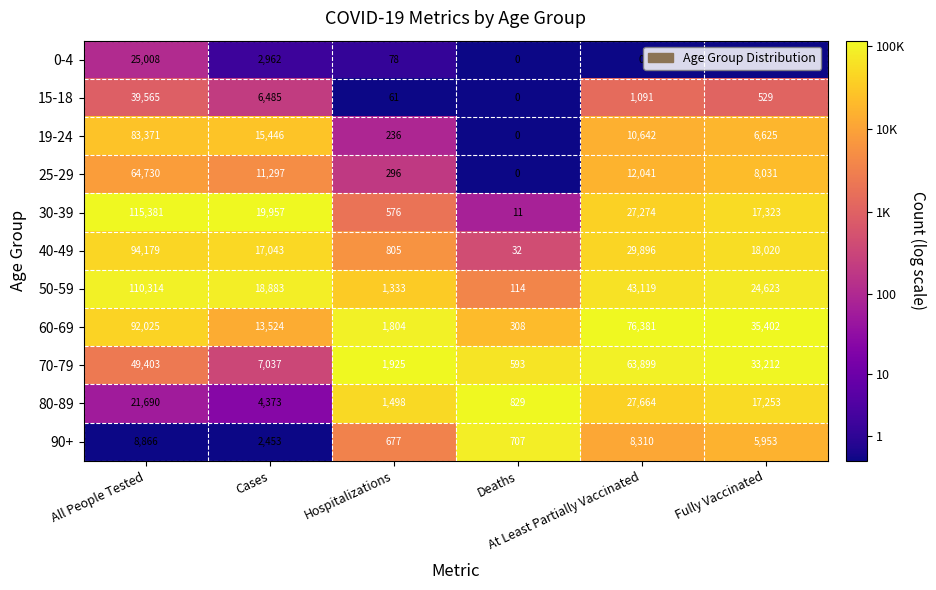

What is the sum of all 30-39 values?

180522